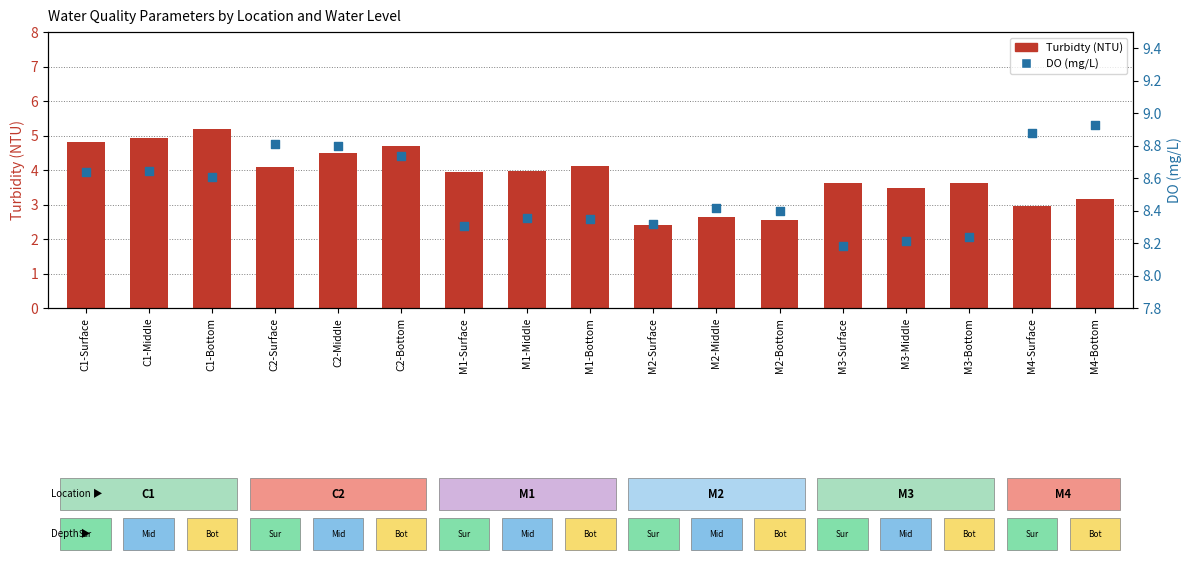

What is the total value across all series at C2-Bottom?

13.4